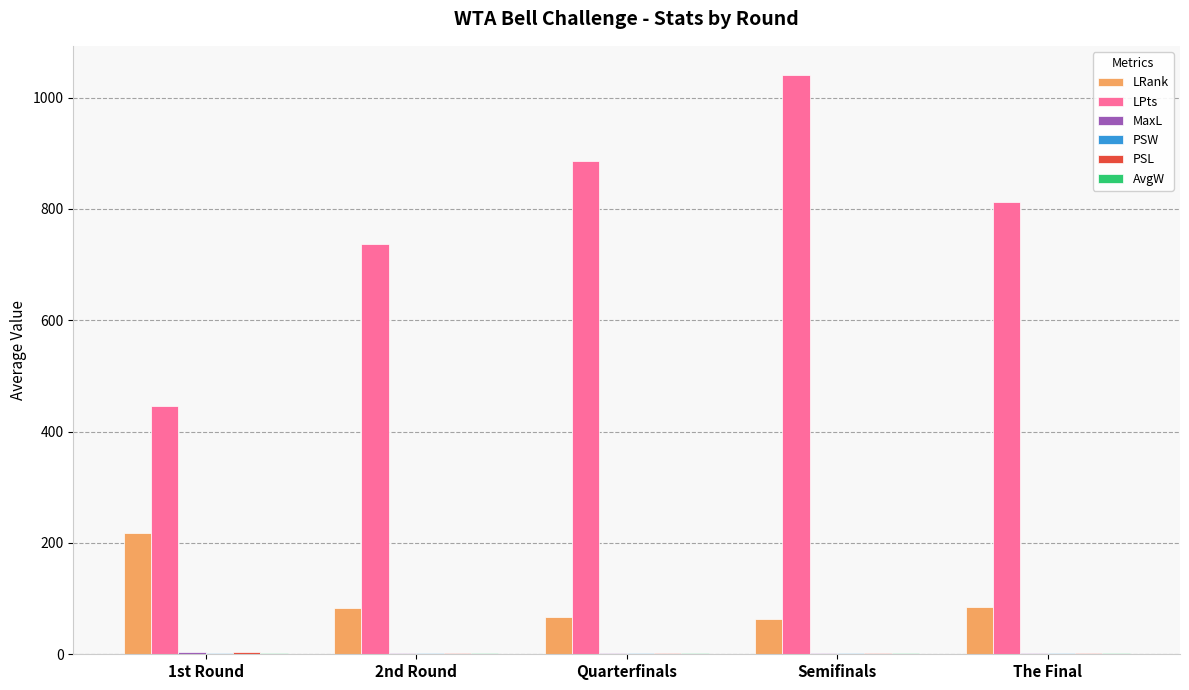

At which label does LRank reach its peak?

1st Round